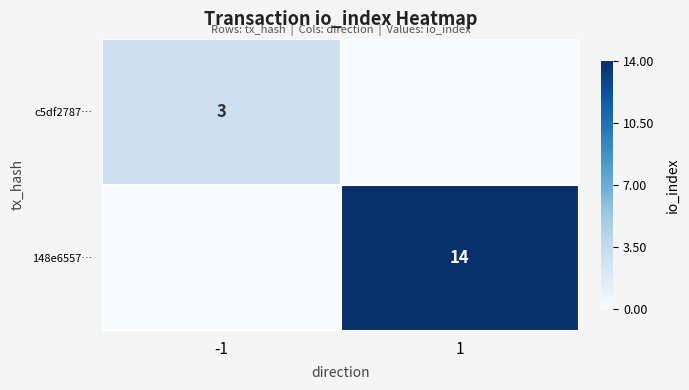

The c5df2787… series shows 4 at -1. True or false?

False